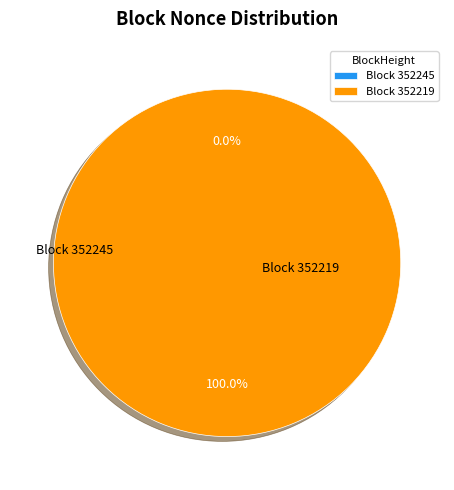

Is it true that 352219 is 99% of the pie?

False